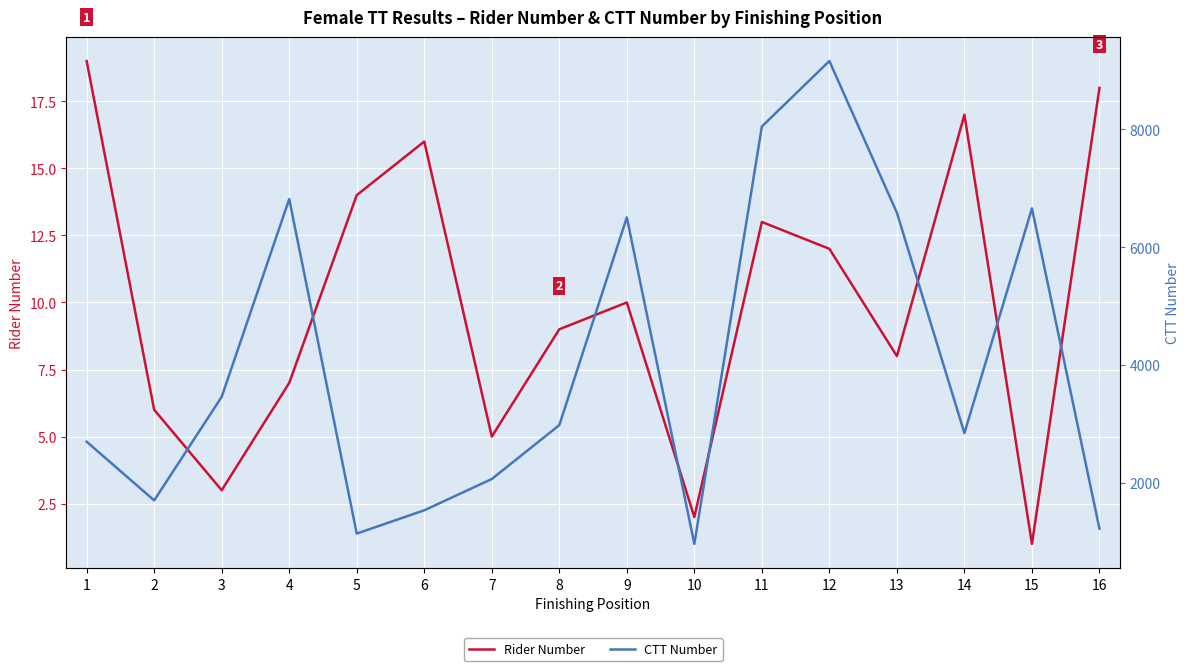

Reading right to left, transcribe all the data shown in this chart.

Rider Number: 16=18	15=1	14=17	13=8	12=12	11=13	10=2	9=10	8=9	7=5	6=16	5=14	4=7	3=3	2=6	1=19
CTT Number: 16=1219	15=6657	14=2842	13=6583	12=9158	11=8047	10=962	9=6504	8=2978	7=2063	6=1532	5=1137	4=6815	3=3458	2=1700	1=2696